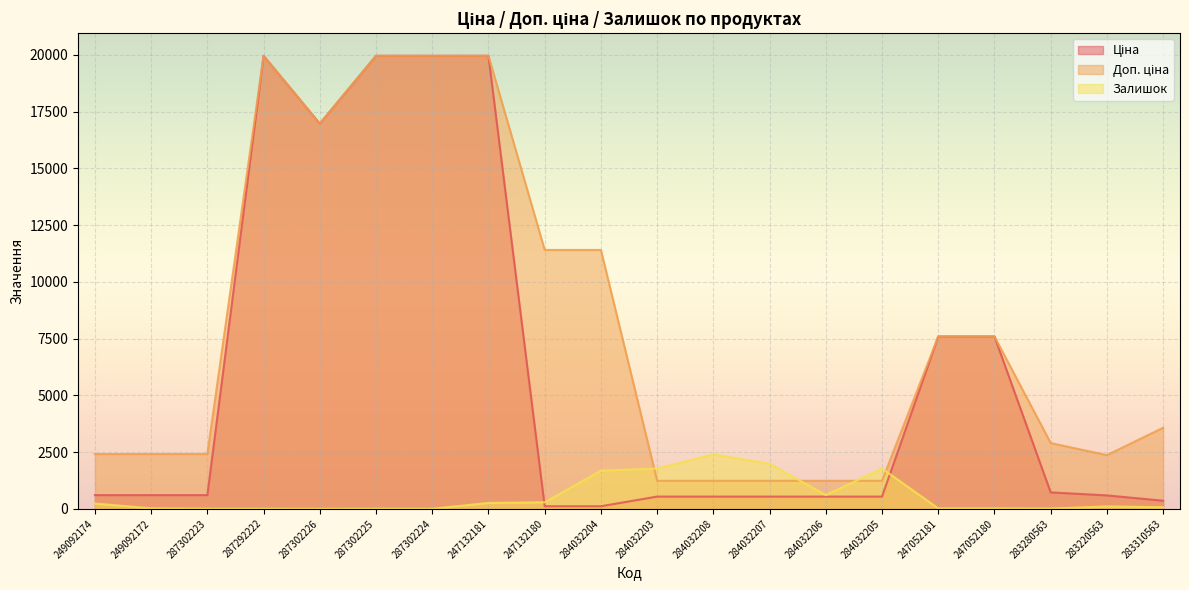

In Ціна, how many points are lower than both neighbors (excluding endpoints)?

1